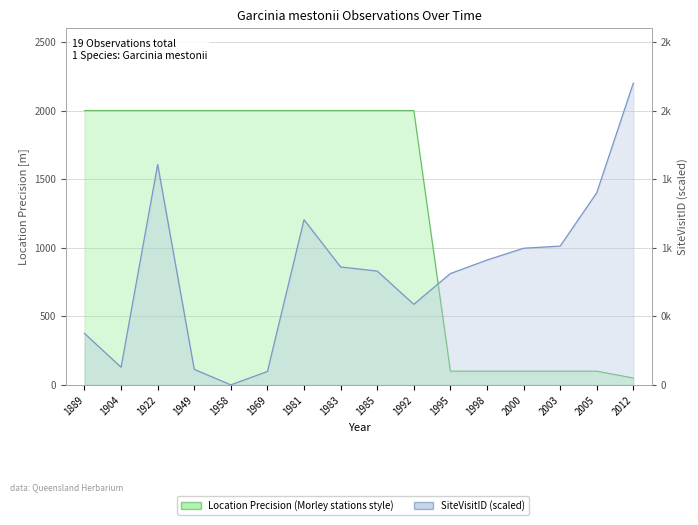

What is the approximate value of SiteVisitID at 1995?

811.4